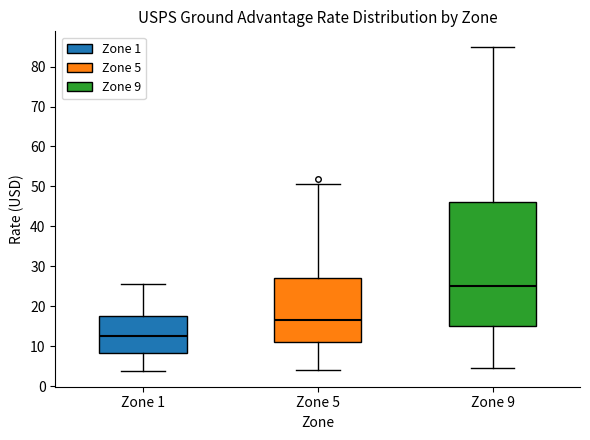

Reading left to right, transcribe this box plot: for each box, give where its median line is, the range the box spans, and where its two whiskers end, as read against the y-axis. The values are not printed on the chart, so give them approximately, as read against the axis.

Zone 1: median 13, box 8 to 18, whiskers 4 to 26
Zone 5: median 17, box 11 to 27, whiskers 4 to 50
Zone 9: median 25, box 15 to 46, whiskers 5 to 85